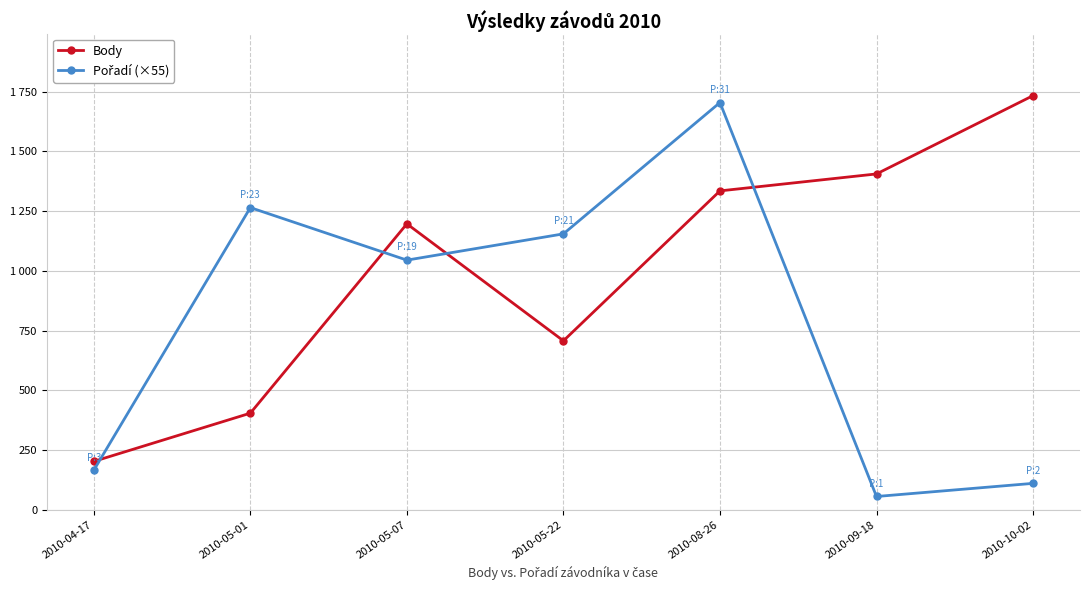

Is it true that Pořadí (×55) equals 54 at 2010-10-02?

False